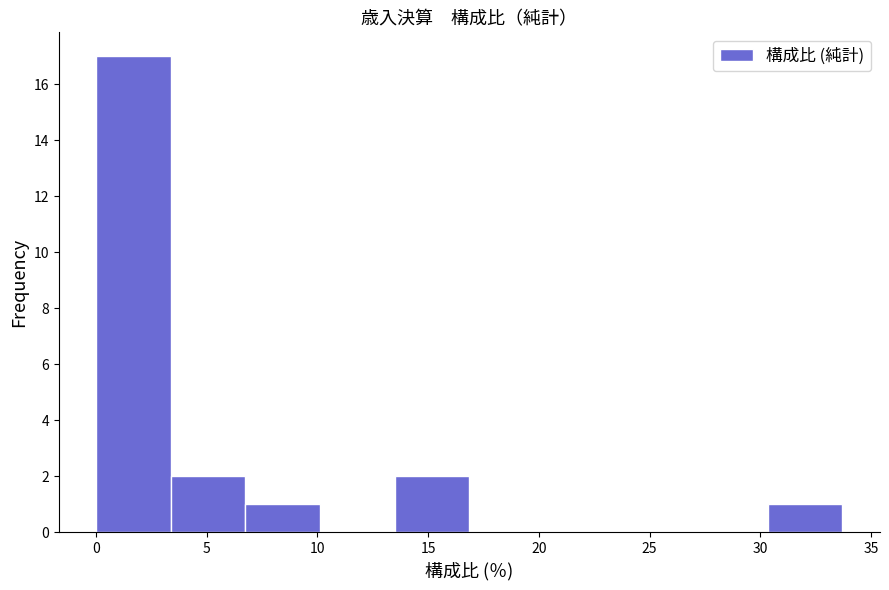

Over which range of the x-axis is the bar tallest?

0.0 to 3.5